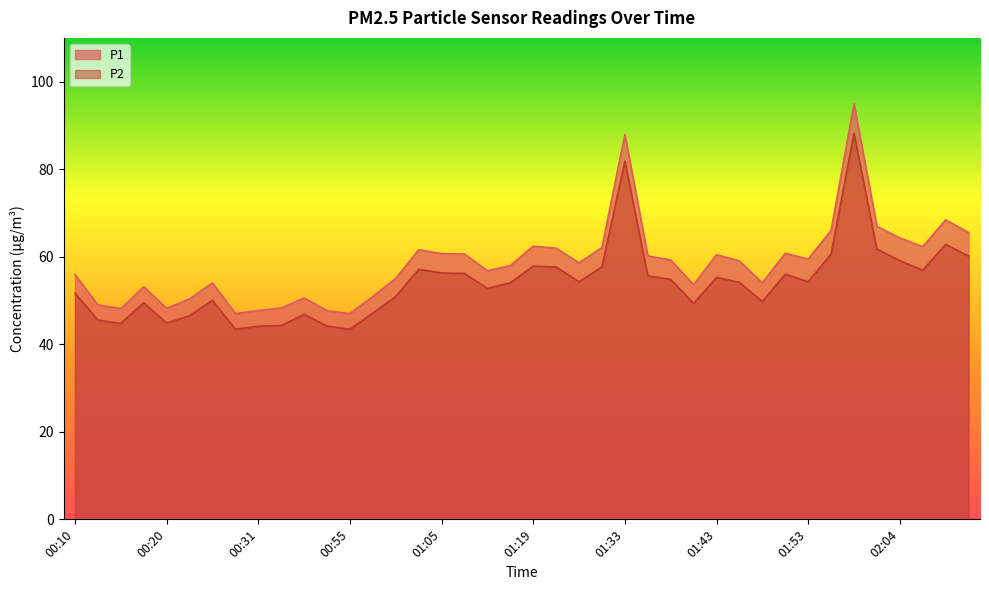

True or false: P2 and P1 cross at least once.

False